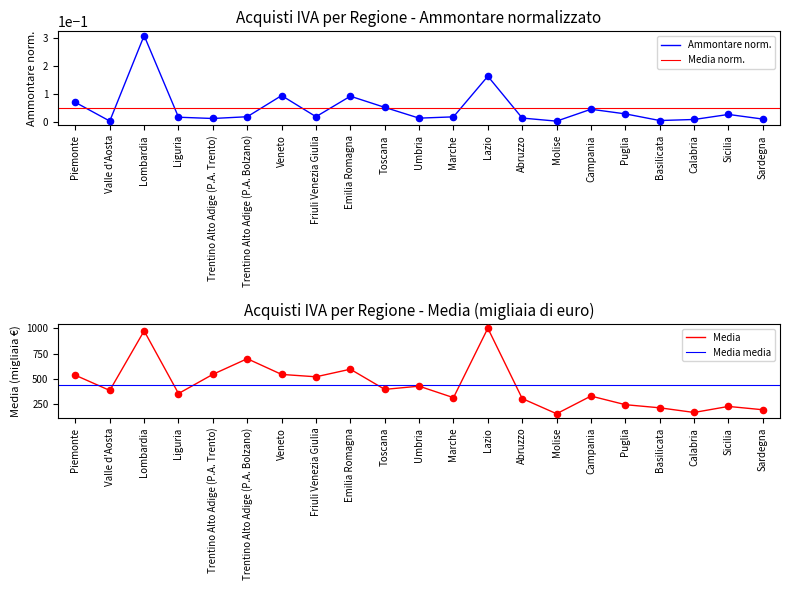

What is the total value across all series at Valle d'Aosta?

383.7